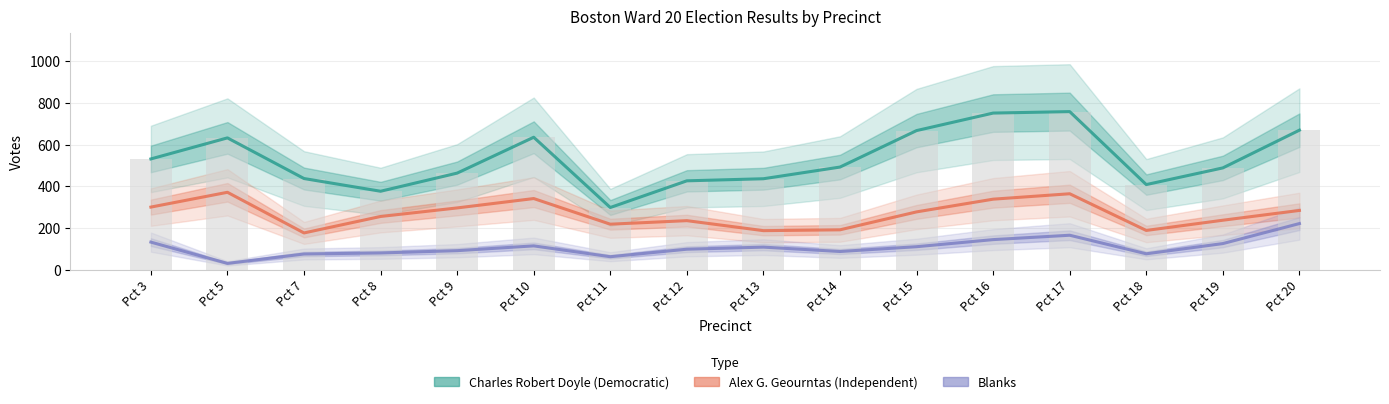

List the series in order of their overall mean, highest first.

Charles Robert Doyle (Democratic), Alex G. Geourntas (Independent), Blanks